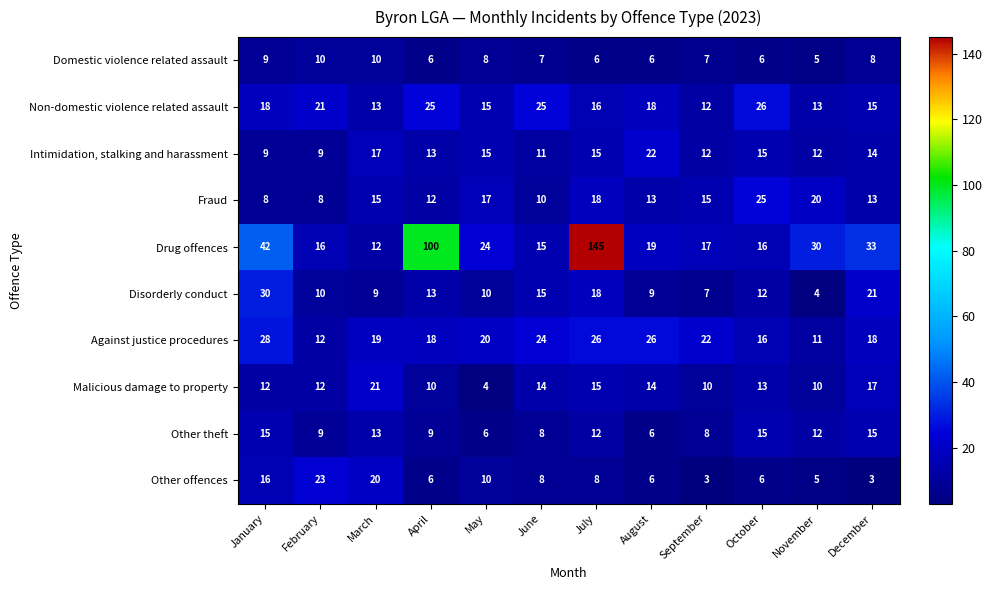

Rank the series by their maximum value, from lowest to highest.

Domestic violence related assault, Other theft, Malicious damage to property, Intimidation, stalking and harassment, Other offences, Fraud, Non-domestic violence related assault, Against justice procedures, Disorderly conduct, Drug offences